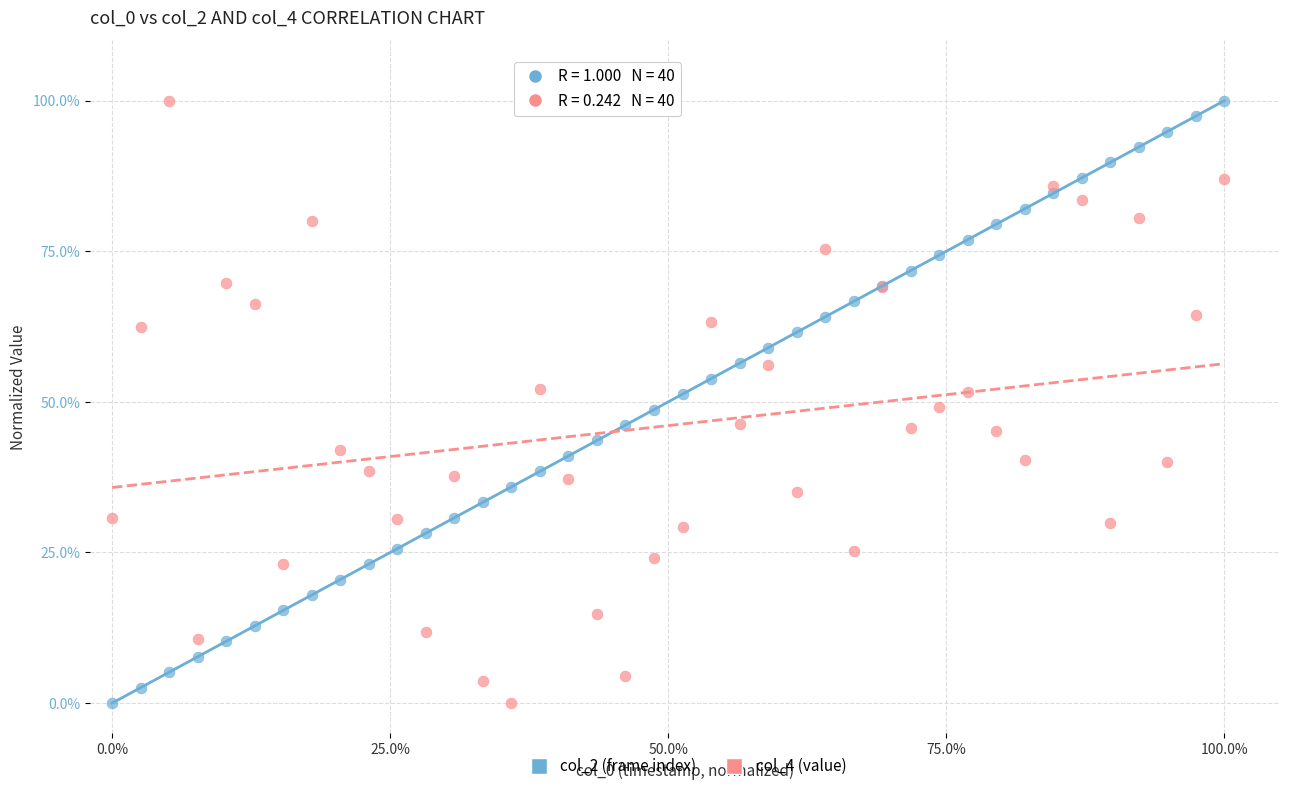

What is the X range (max minus min) for the scatter plot?

100.0